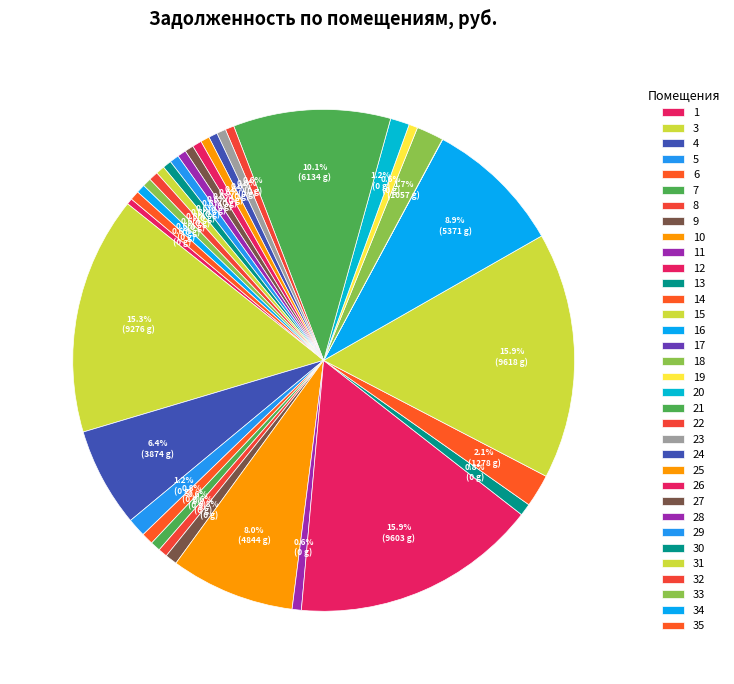

To the nearest percent, what portion does 23 represent?

1%